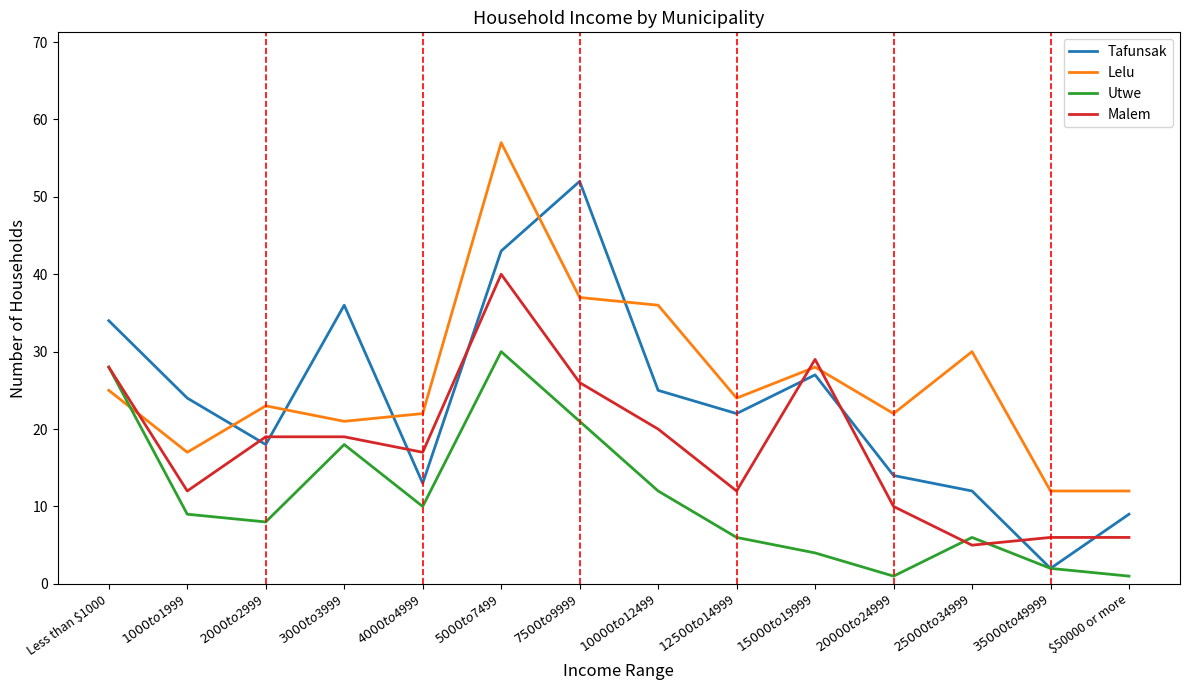

Reading left to right, extract all data points from this chart.

Tafunsak: 34	24	18	36	13	43	52	25	22	27	14	12	2	9
Lelu: 25	17	23	21	22	57	37	36	24	28	22	30	12	12
Utwe: 28	9	8	18	10	30	21	12	6	4	1	6	2	1
Malem: 28	12	19	19	17	40	26	20	12	29	10	5	6	6